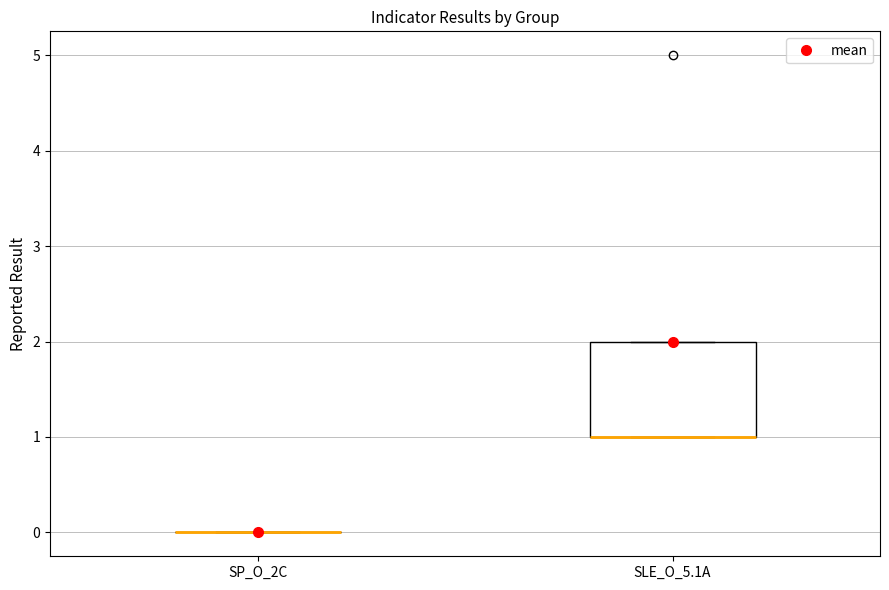

Reading left to right, transcribe this box plot: for each box, give where its median line is, the range the box spans, and where its two whiskers end, as read against the y-axis. The values are not printed on the chart, so give them approximately, as read against the axis.

SP_O_2C: box collapsed to a line at 0, whiskers 0 to 0
SLE_O_5.1A: median 1 (drawn on the box's lower edge), box 1 to 2, whiskers 1 to 2